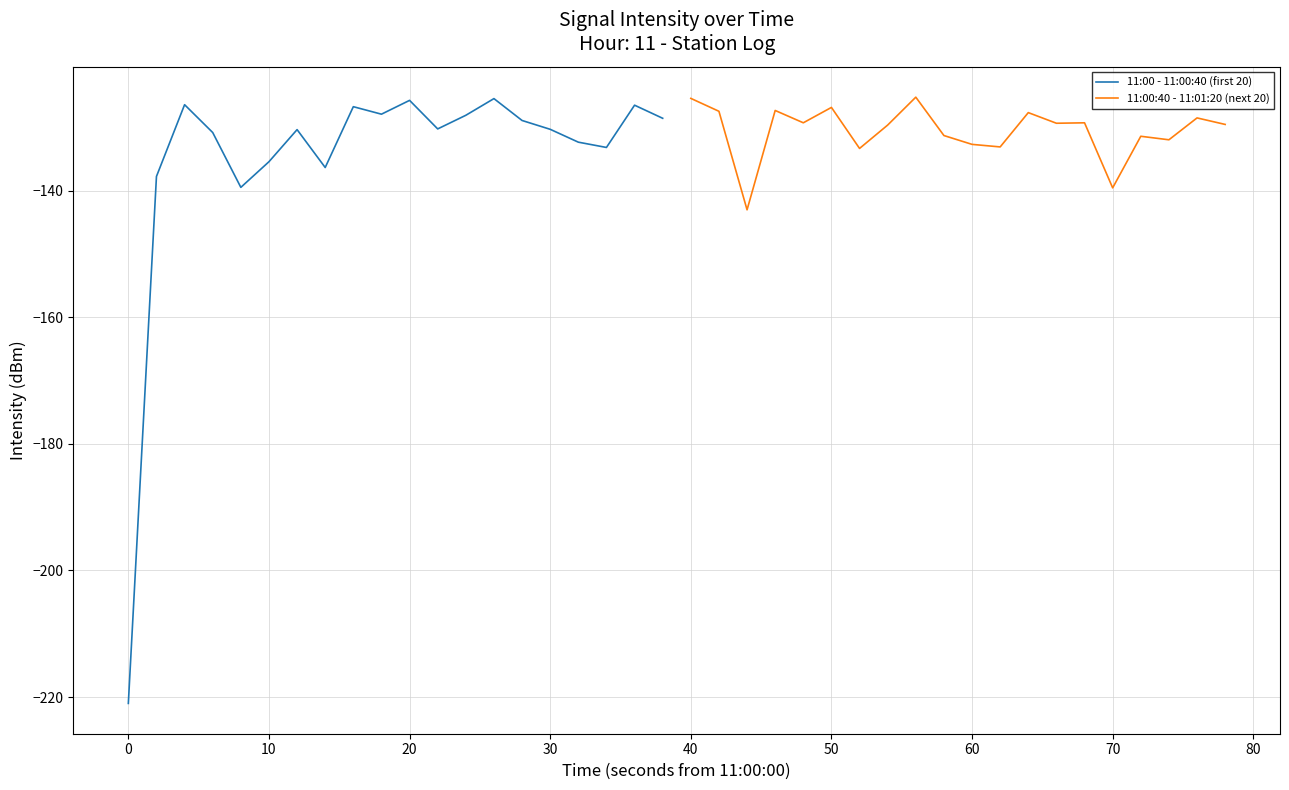

What is the maximum value for 11:00 - 11:00:40 (first 20)?

-125.5